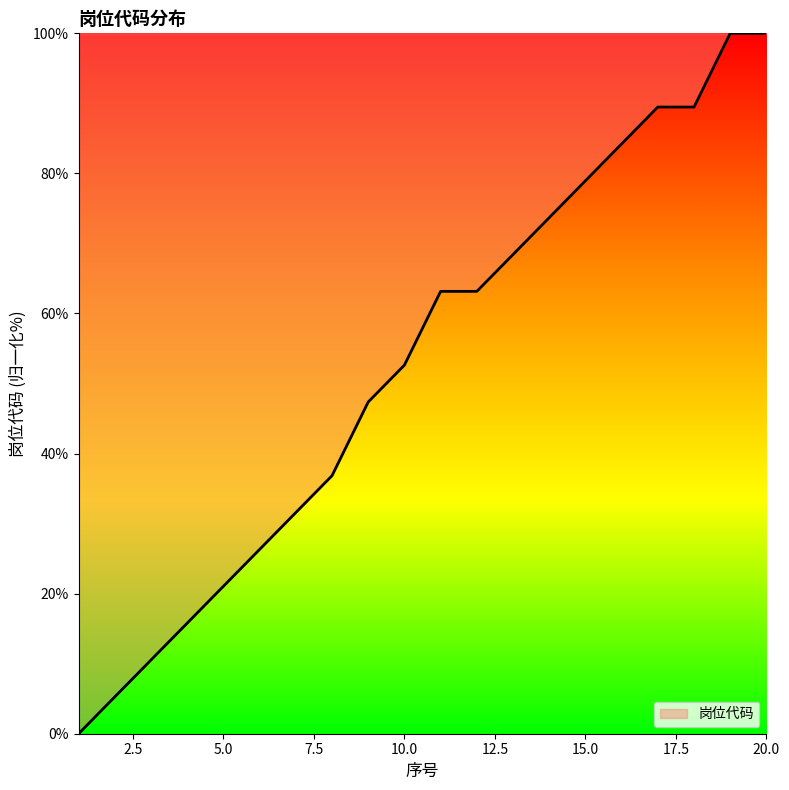

What is the greatest value displayed?

100.0